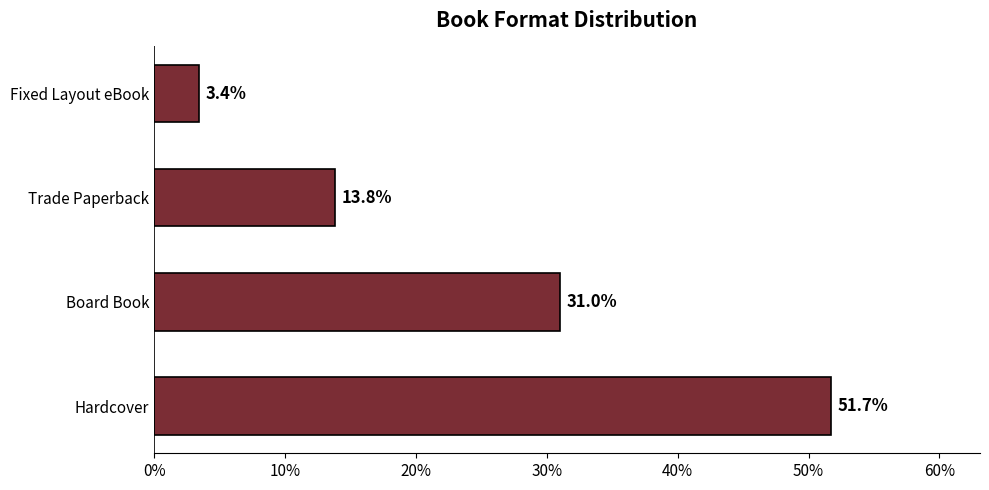

Which has a higher value, Board Book or Hardcover?

Hardcover